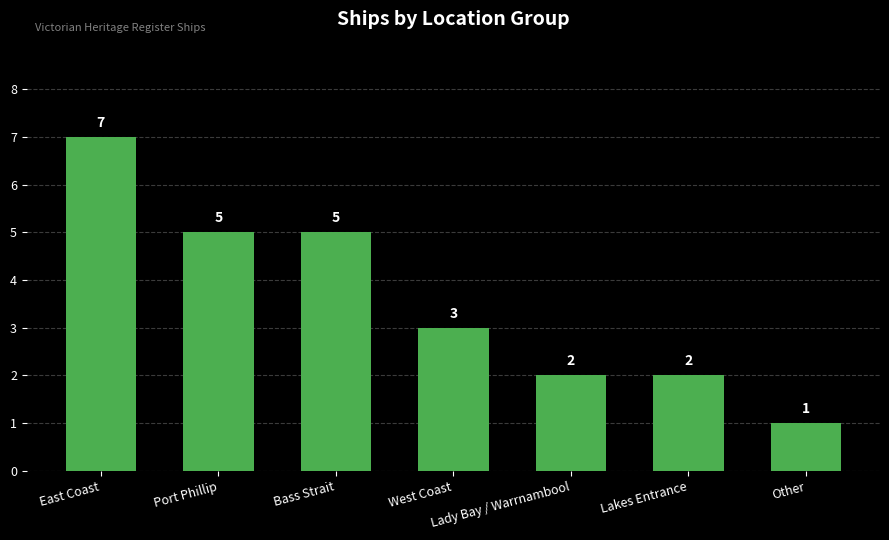

What is the value of the 2nd bar from the left?

5